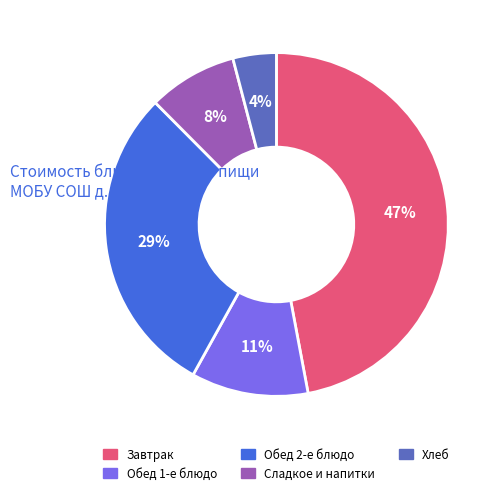

True or false: Сладкое и напитки accounts for 14% of the total.

False